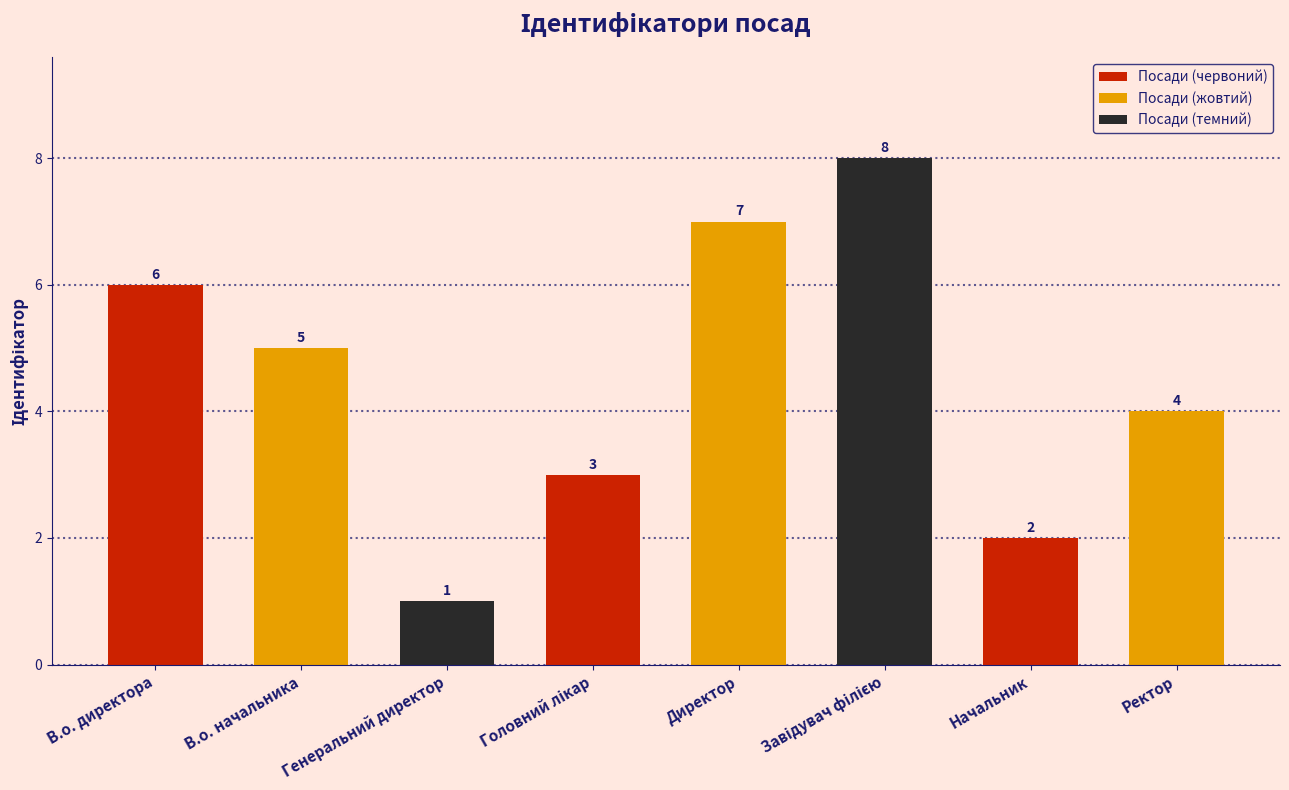

What is the sum of all values?

36